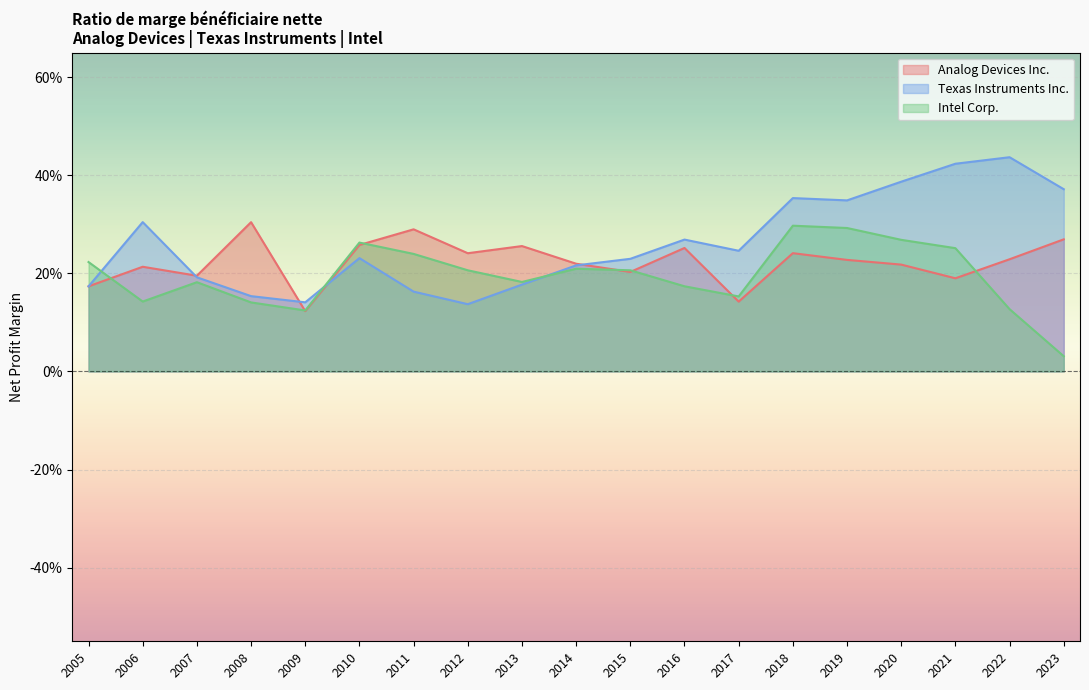

Which series has the widest spread of values?

Texas Instruments Inc.